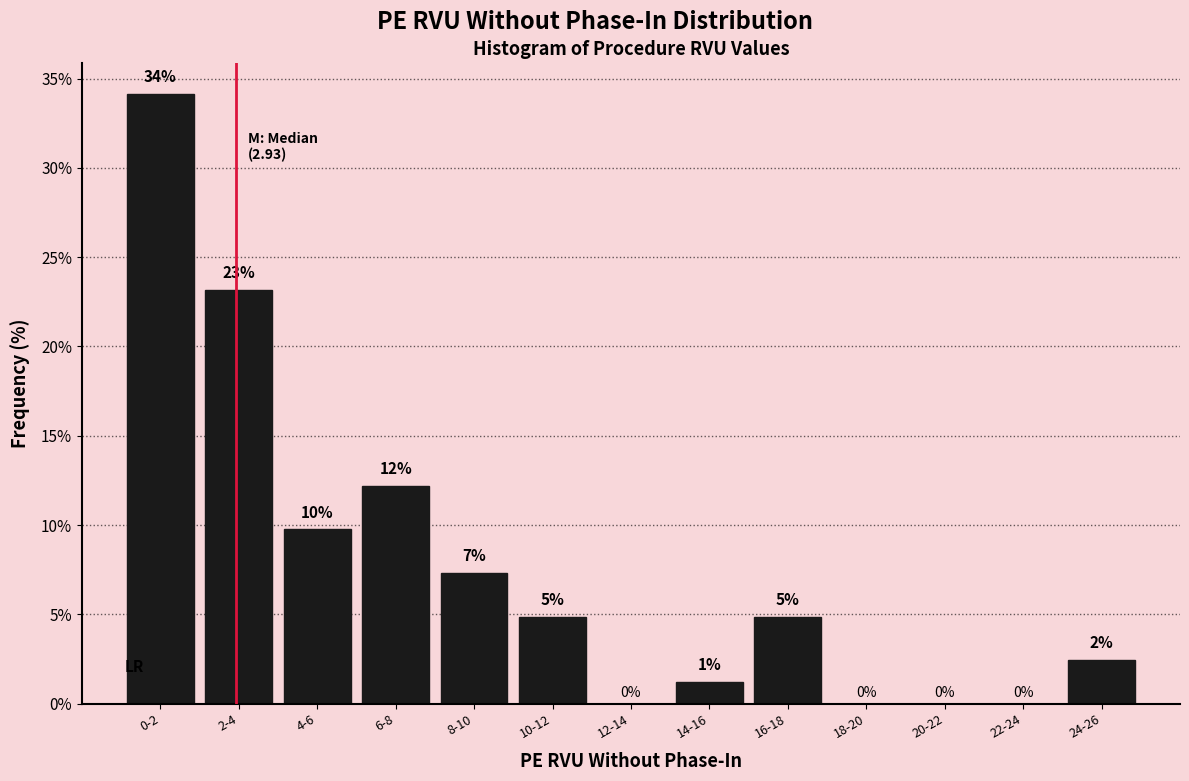

Are the bars horizontal?

No